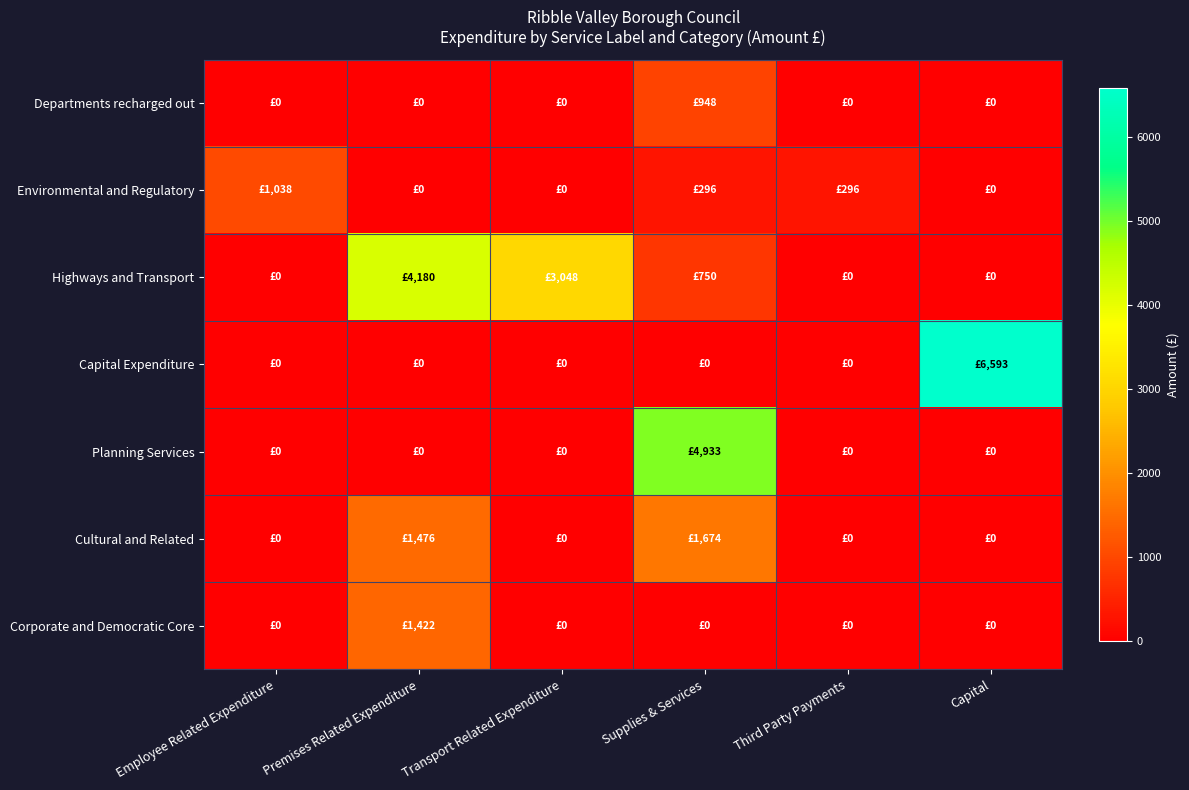

Which category has the lowest value across all series?

Employee Related Expenditure